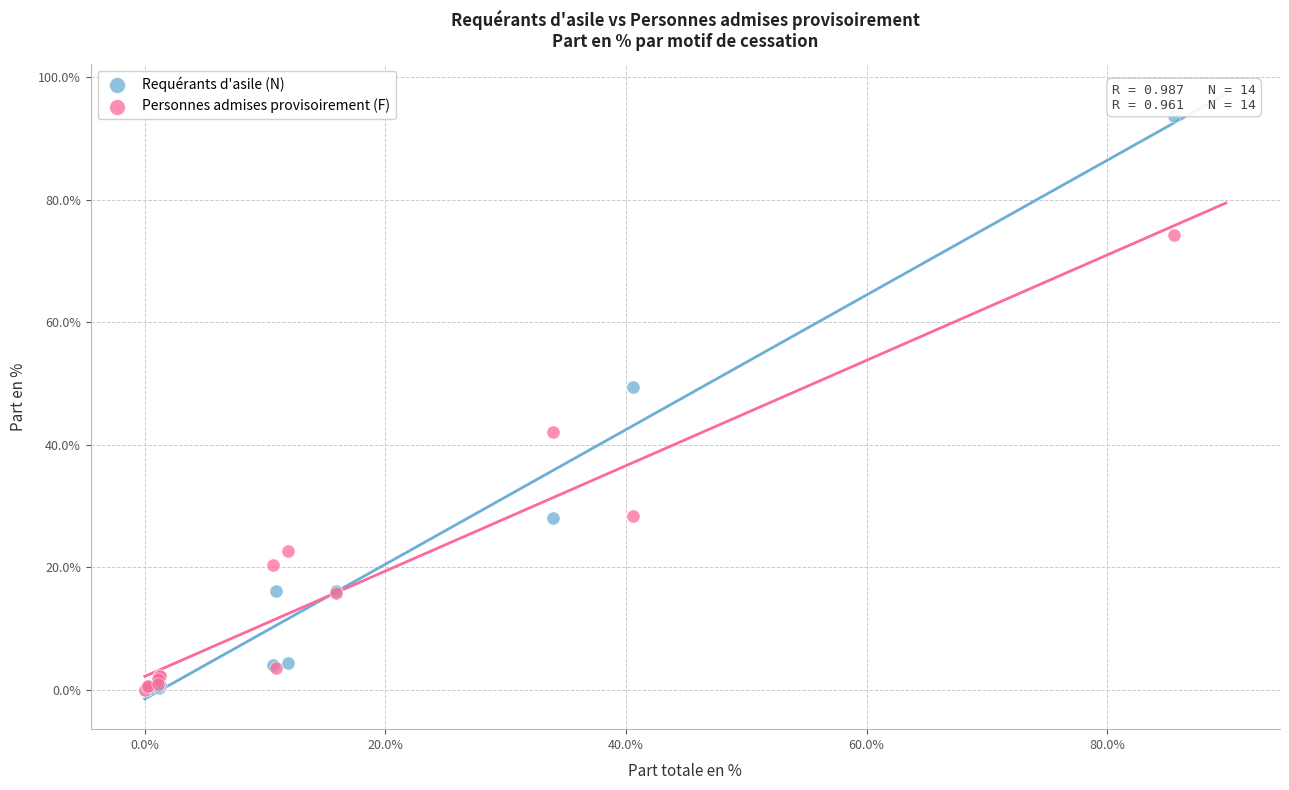

In the Personnes admises provisoirement (F) series, what Y value is closest to 37?

42.0